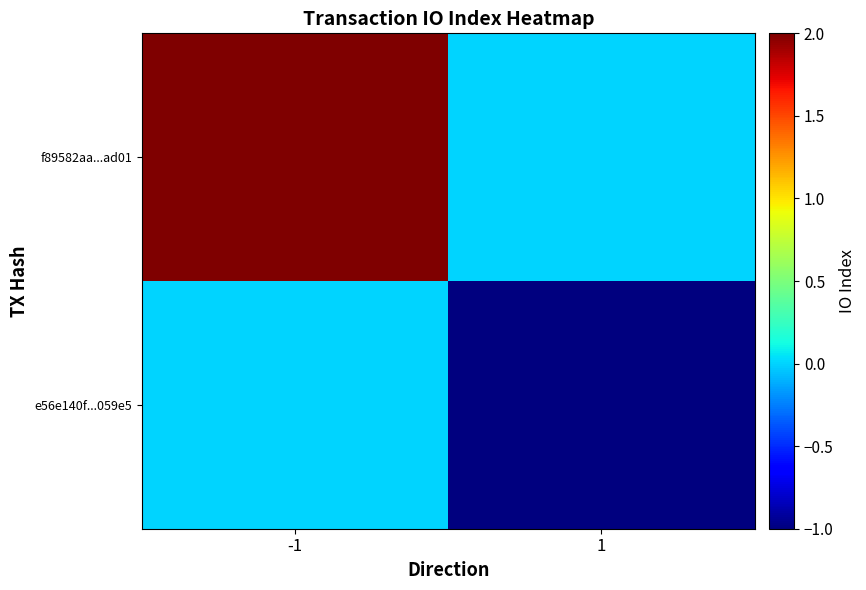

Reading right to left, extract all data points from this chart.

e56e140f...059e5: 1=-1	-1=0
f89582aa...ad01: 1=0	-1=2